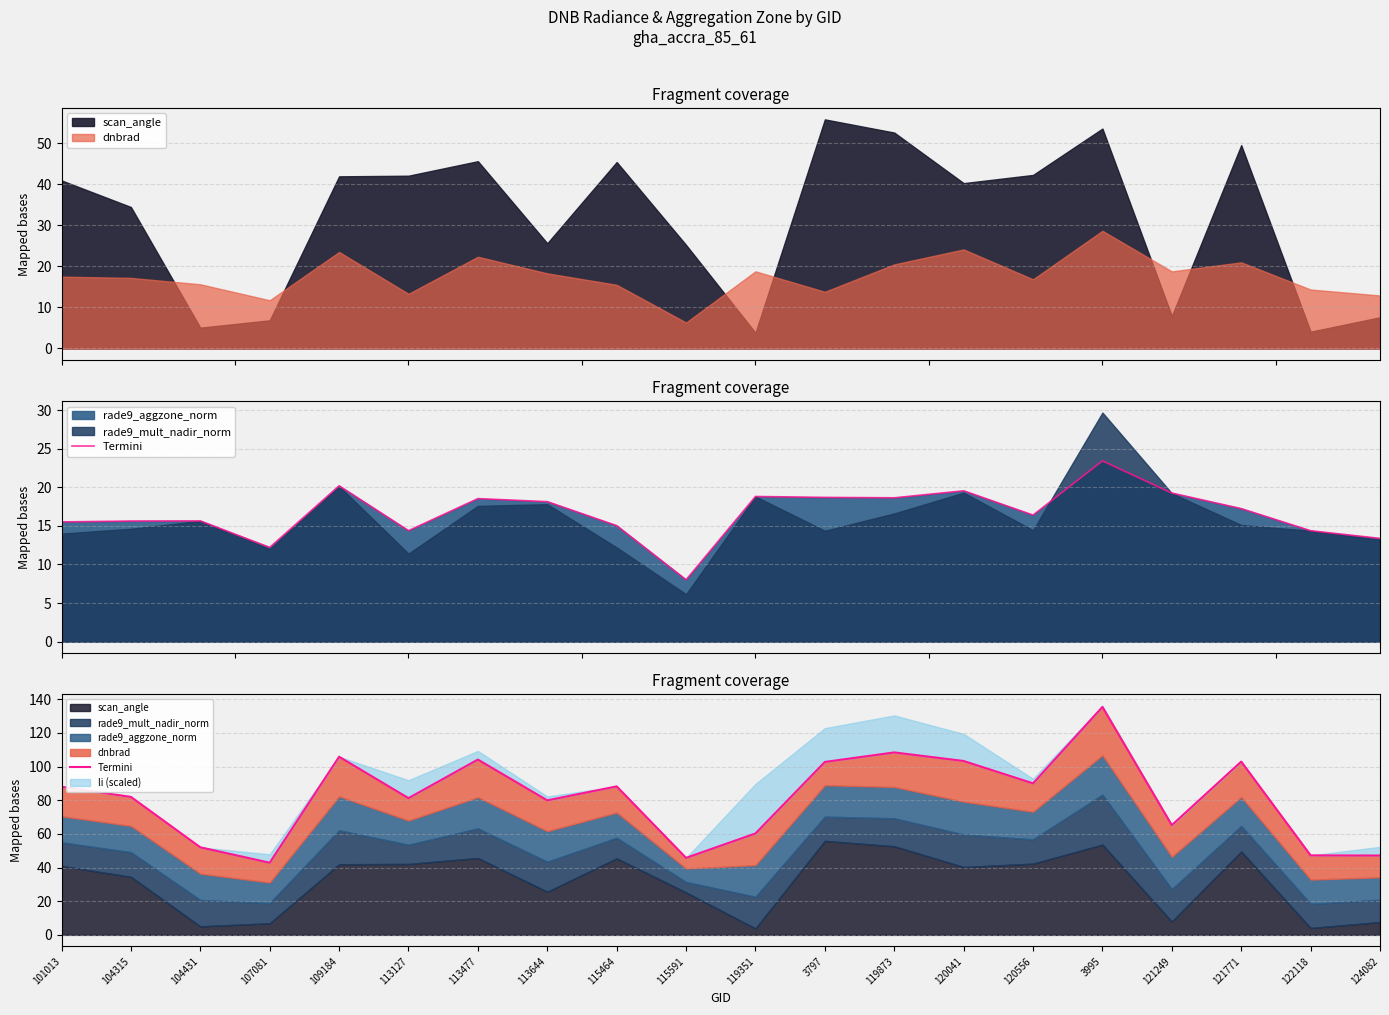

What is the value of the 3rd point from the left?

52.0